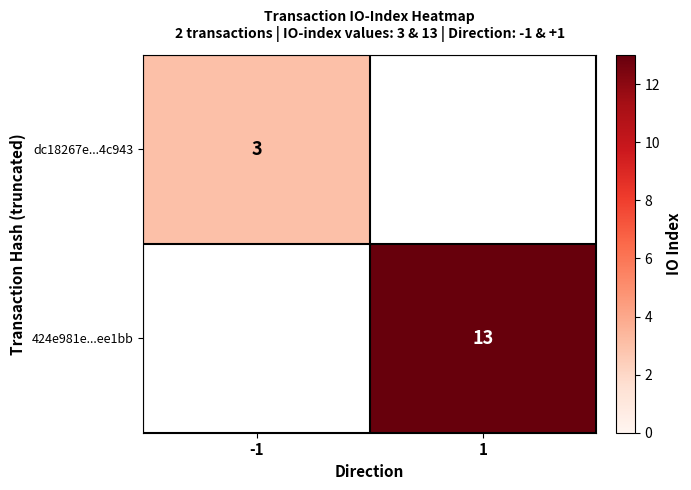

The dc18267e...4c943 series shows 3 at -1. True or false?

True